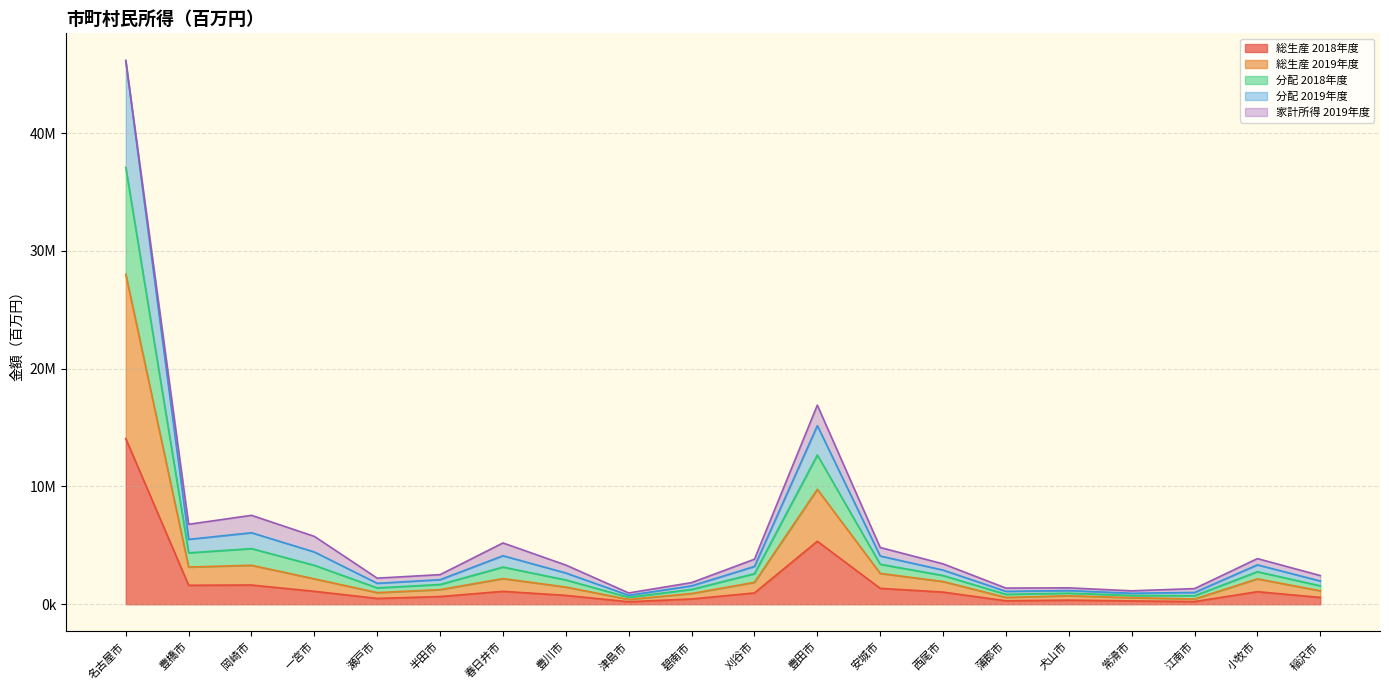

Does the chart display data point markers on the line(s)?

No